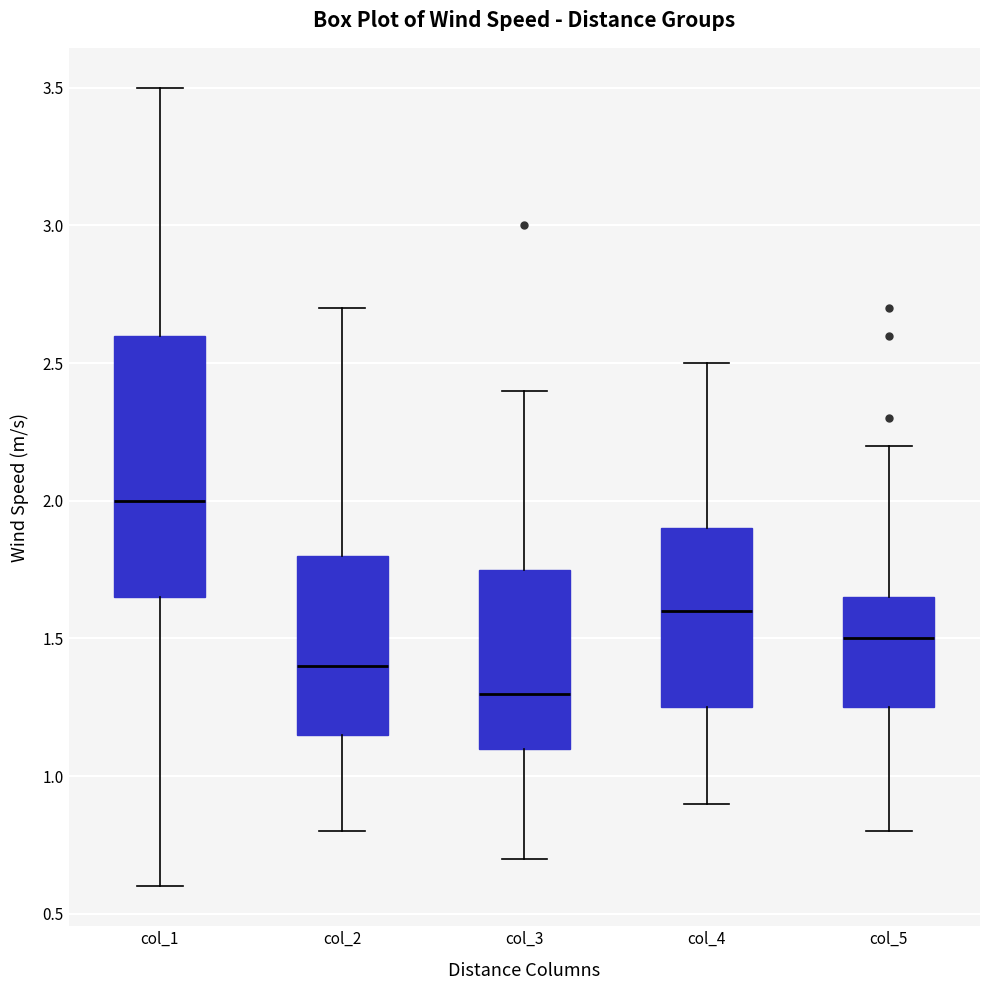

Reading left to right, transcribe this box plot: for each box, give where its median line is, the range the box spans, and where its two whiskers end, as read against the y-axis. The values are not printed on the chart, so give them approximately, as read against the axis.

col_1: median 2.00, box 1.65 to 2.60, whiskers 0.60 to 3.50
col_2: median 1.40, box 1.15 to 1.80, whiskers 0.80 to 2.70
col_3: median 1.30, box 1.10 to 1.75, whiskers 0.70 to 2.40
col_4: median 1.60, box 1.25 to 1.90, whiskers 0.90 to 2.50
col_5: median 1.50, box 1.25 to 1.65, whiskers 0.80 to 2.20